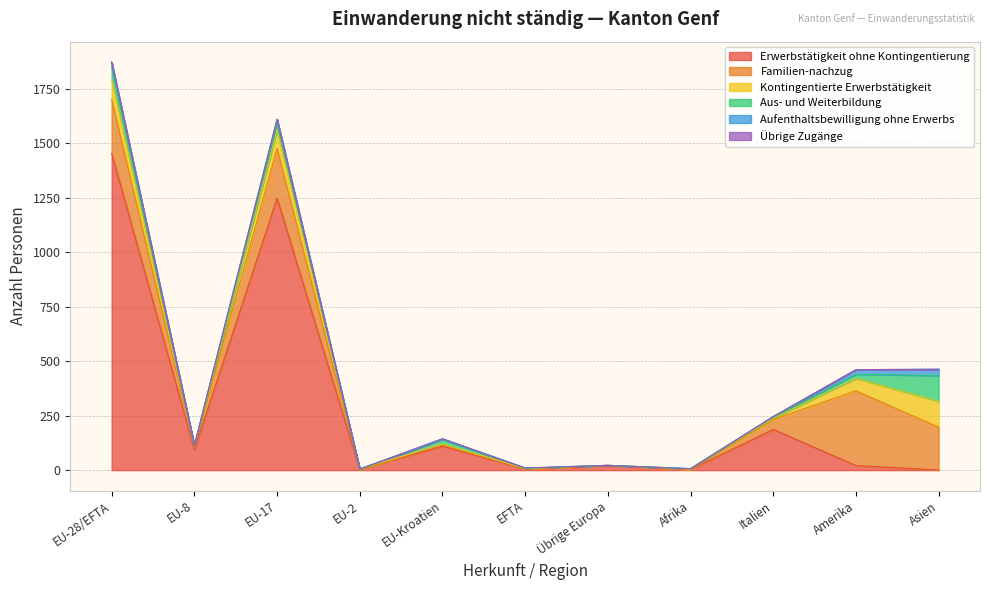

Between EU-17 and EU-Kroatien, which is larger?

EU-17